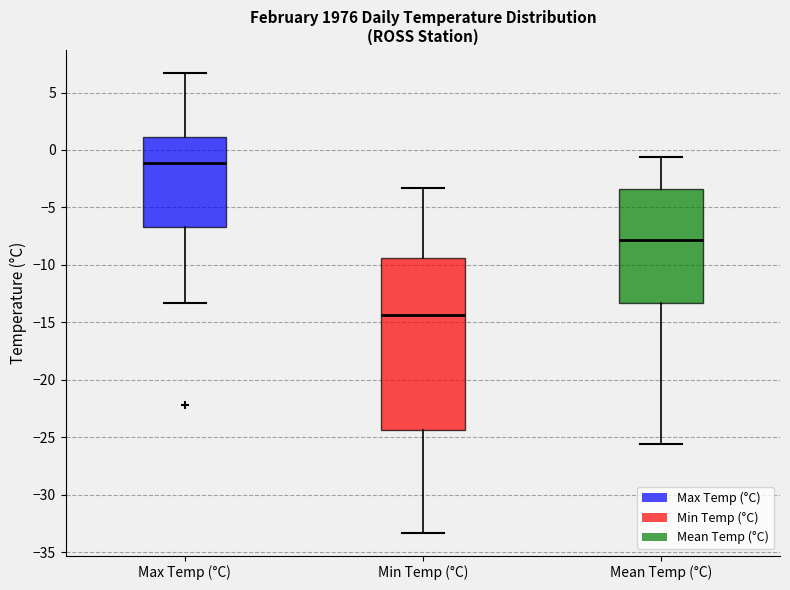

Comparing the boxes themselves (not the whiskers), which one is the tallest?

Min Temp (°C)